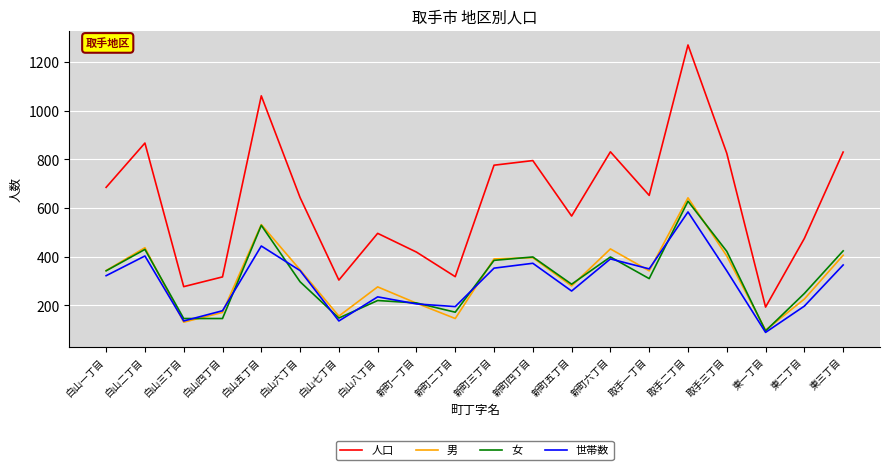

Where is the first local maximum for 世帯数?

白山二丁目